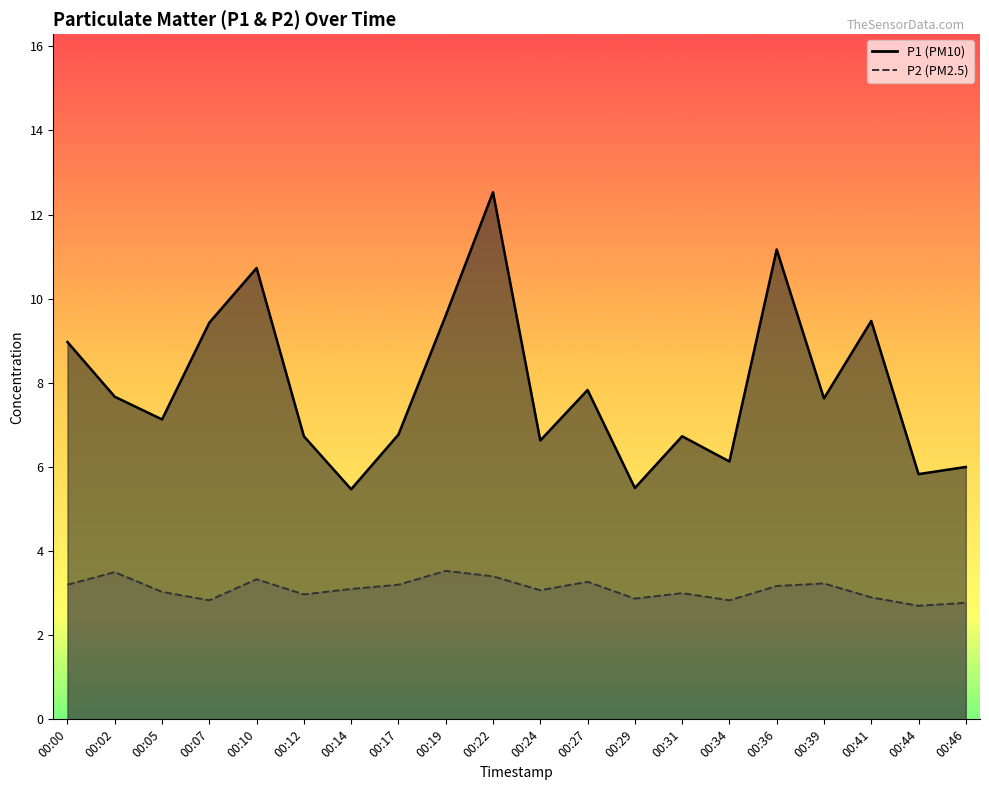

Reading left to right, list all the values displayed in this chart.

P1: 00:00=9.0	00:02=7.7	00:05=7.1	00:07=9.4	00:10=10.7	00:12=6.7	00:14=5.5	00:17=6.8	00:19=9.6	00:22=12.5	00:24=6.6	00:27=7.8	00:29=5.5	00:31=6.7	00:34=6.1	00:36=11.2	00:39=7.6	00:41=9.5	00:44=5.8	00:46=6.0
P2: 00:00=3.2	00:02=3.5	00:05=3.0	00:07=2.8	00:10=3.3	00:12=3.0	00:14=3.1	00:17=3.2	00:19=3.5	00:22=3.4	00:24=3.1	00:27=3.3	00:29=2.9	00:31=3.0	00:34=2.8	00:36=3.2	00:39=3.2	00:41=2.9	00:44=2.7	00:46=2.8